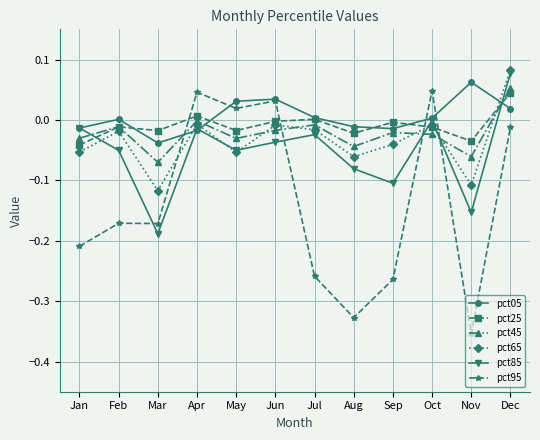

Which series has the largest total across all categories?

pct05